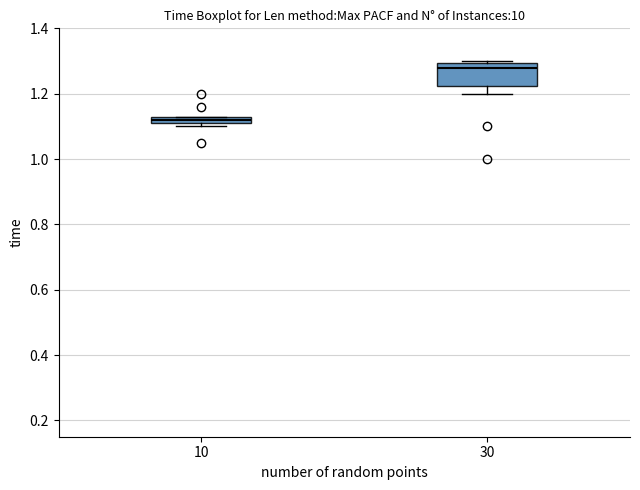

Which box is the tallest, from its lower edge to its upper edge?

30